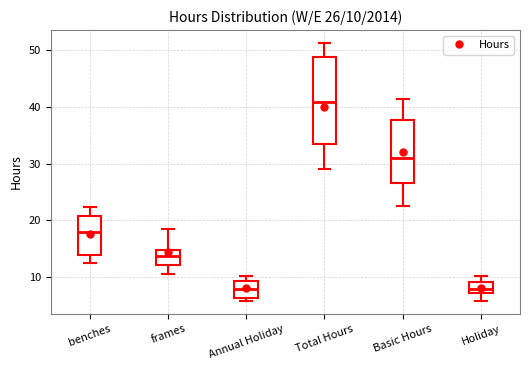

Which box is the tallest, from its lower edge to its upper edge?

Total Hours